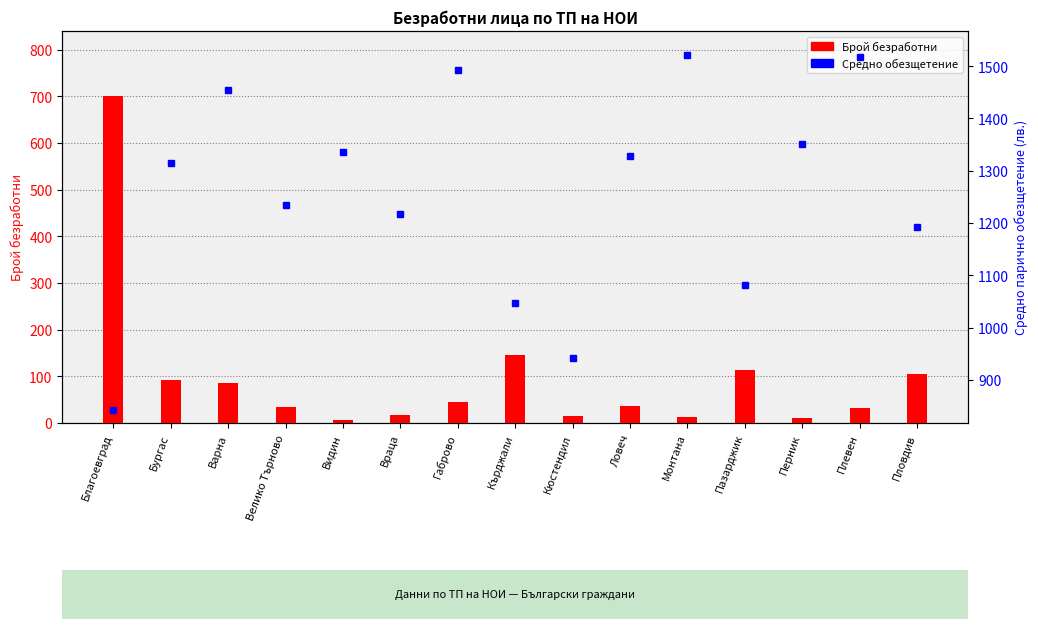

Are the bars horizontal?

No